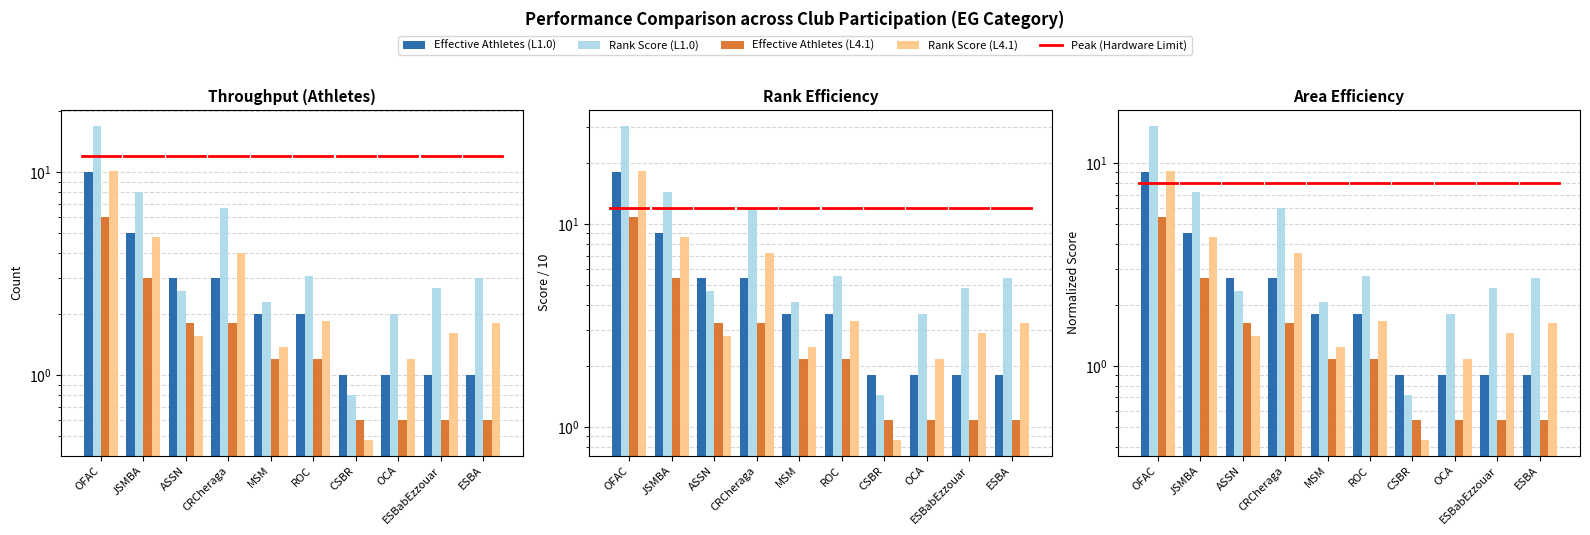

Is it true that Rank Score (L4.1) equals 1.1 at ESBA?

False